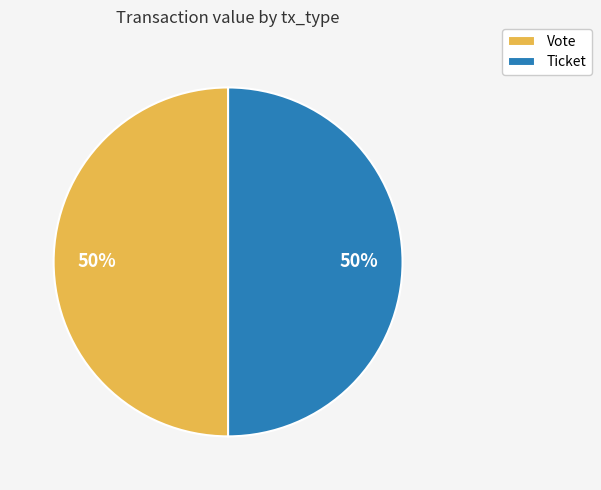

What is the ratio of the value at Ticket to the value at Vote?

1.0